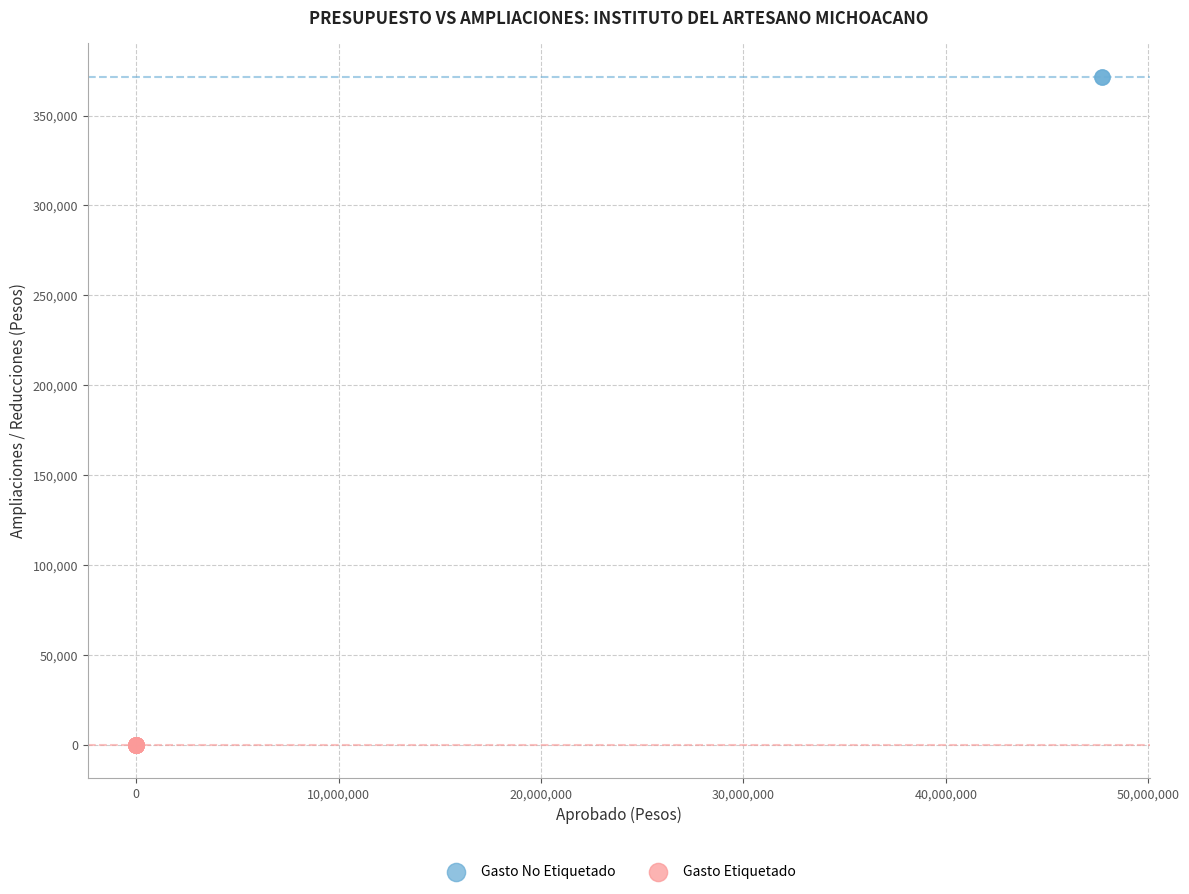

What are all the series names shown in the legend?

Gasto No Etiquetado, Gasto Etiquetado